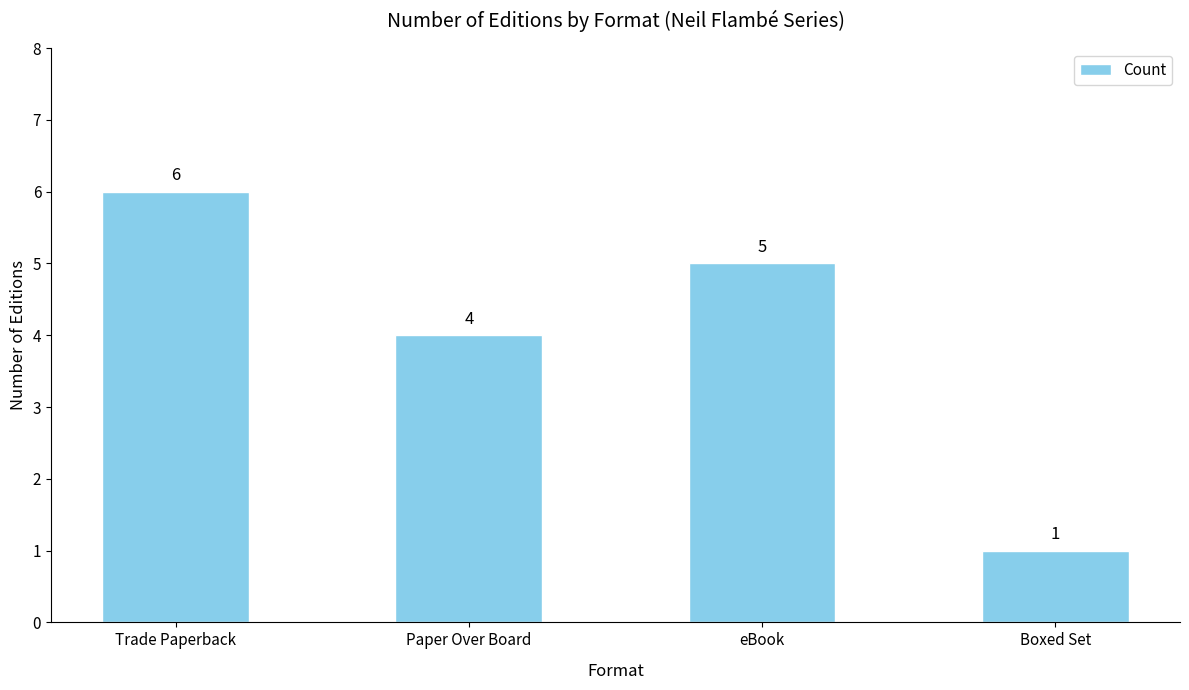

What is the ratio of the value at Boxed Set to the value at eBook?

0.2